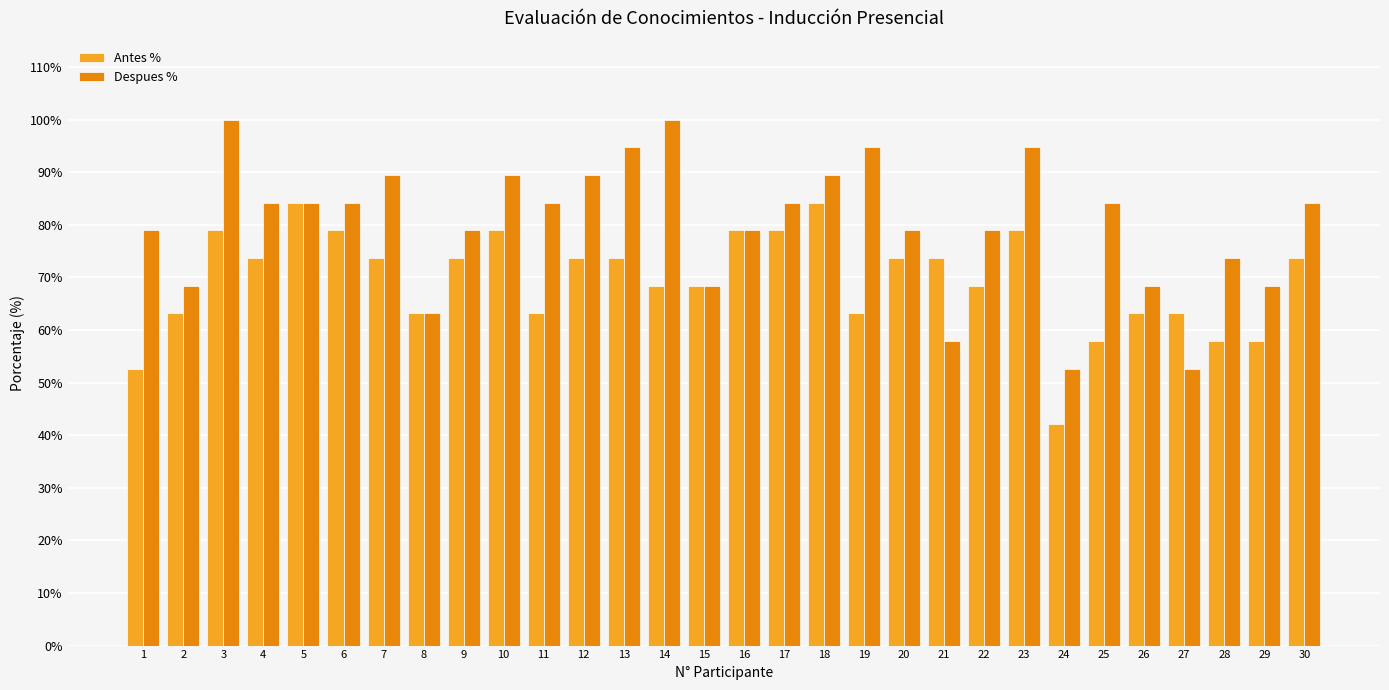

Does the chart contain stacked bars?

No